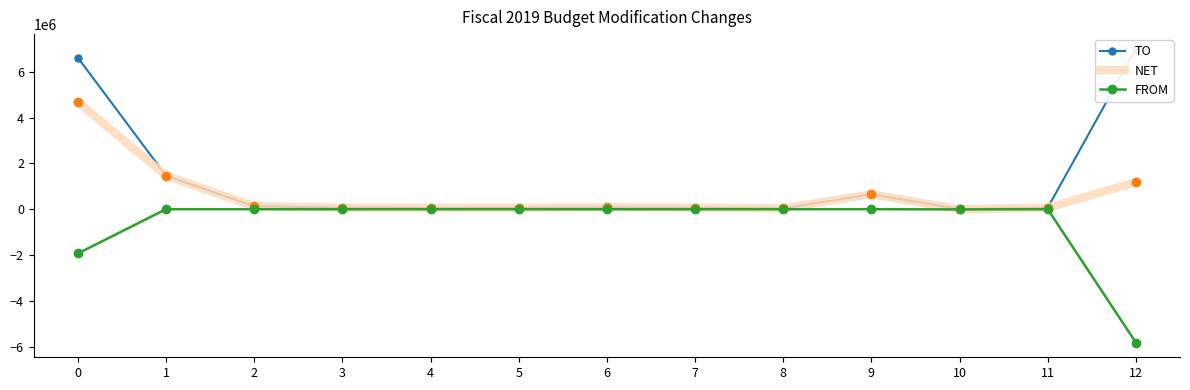

List the series in order of their peak value, highest first.

TO, NET, FROM